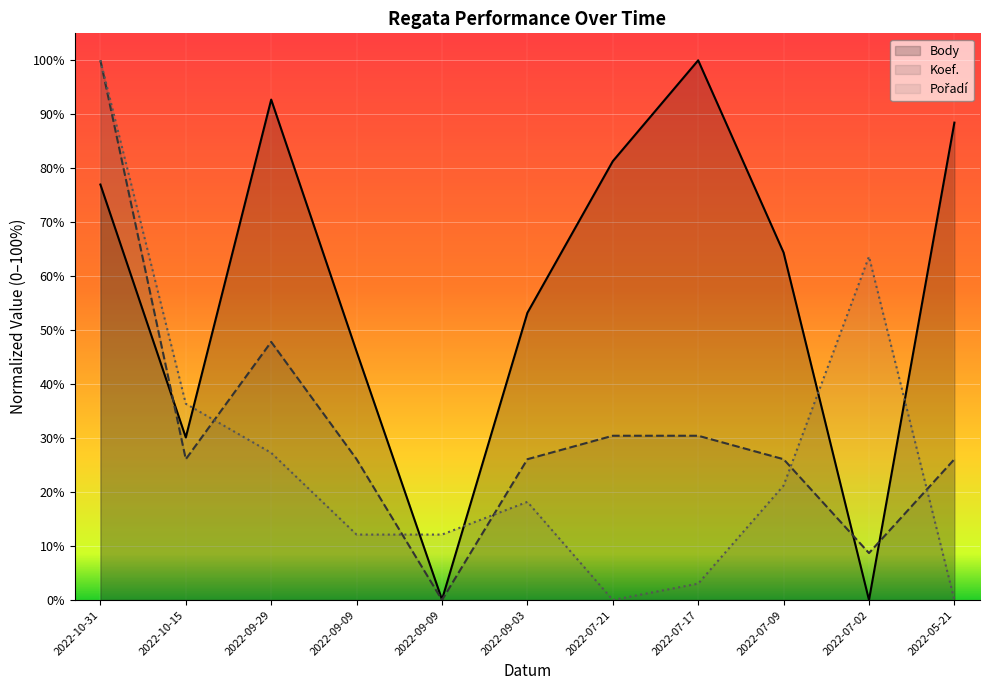

Reading left to right, transcribe all the data shown in this chart.

Body: 0.8	0.3	0.9	0.5	0.0	0.5	0.8	1.0	0.6	0.0	0.9
Koef.: 1.0	0.3	0.5	0.3	0.0	0.3	0.3	0.3	0.3	0.1	0.3
Pořadí: 1.0	0.4	0.3	0.1	0.1	0.2	0.0	0.0	0.2	0.6	0.0